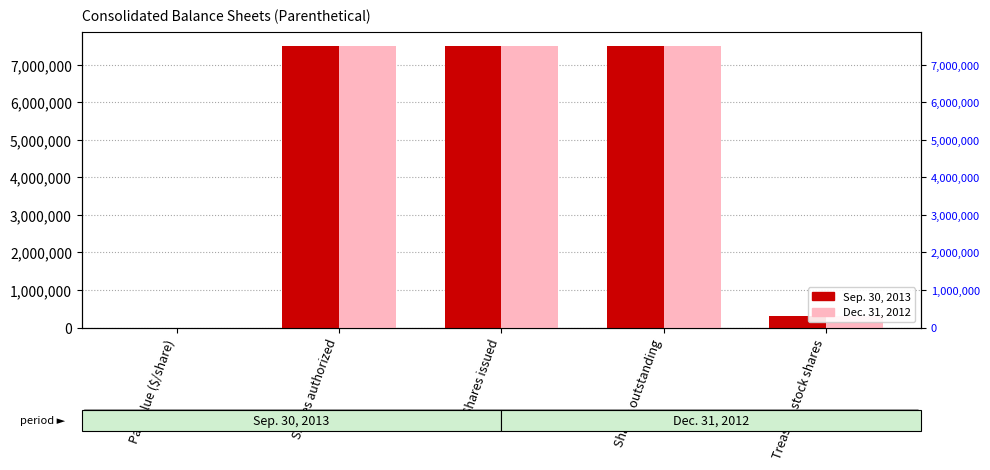

Reading left to right, what are all the values shown in this chart?

Sep. 30, 2013: Par value ($/share)=0	Shares authorized=7500000	Shares issued=7500000	Shares outstanding=7500000	Treasury stock shares=307650
Dec. 31, 2012: Par value ($/share)=0	Shares authorized=7500000	Shares issued=7500000	Shares outstanding=7500000	Treasury stock shares=307650